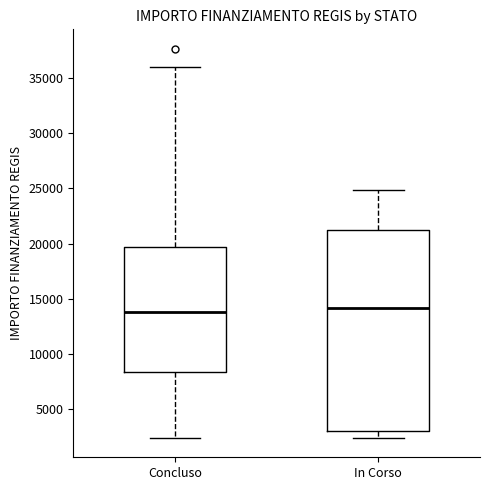

Comparing the boxes themselves (not the whiskers), which one is the tallest?

In Corso